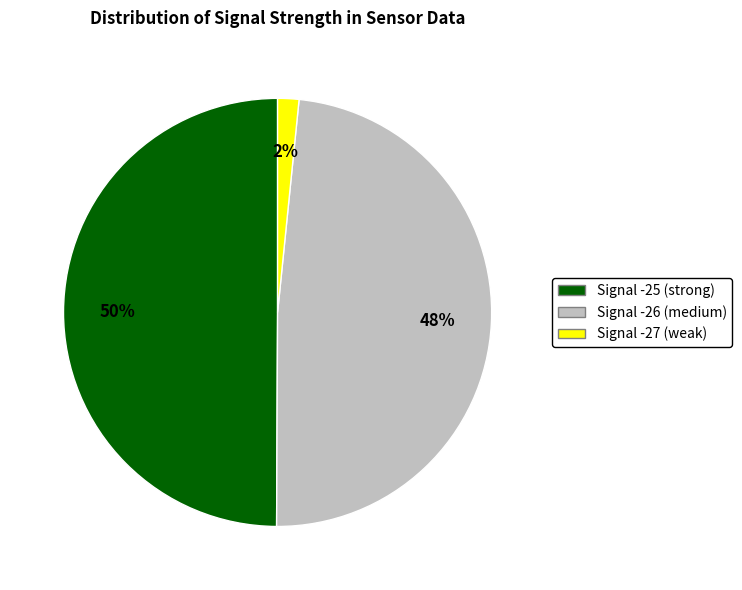

To the nearest percent, what is the average slice percentage?

33%